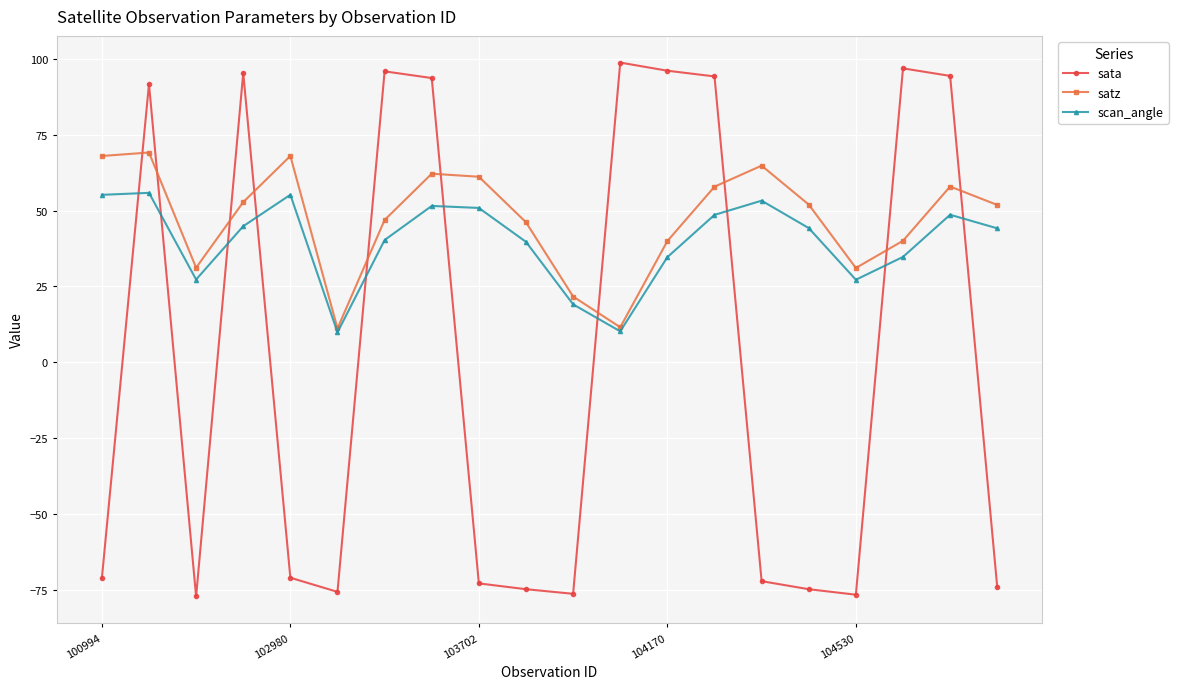

How many intersections are there between sata and scan_angle?

10